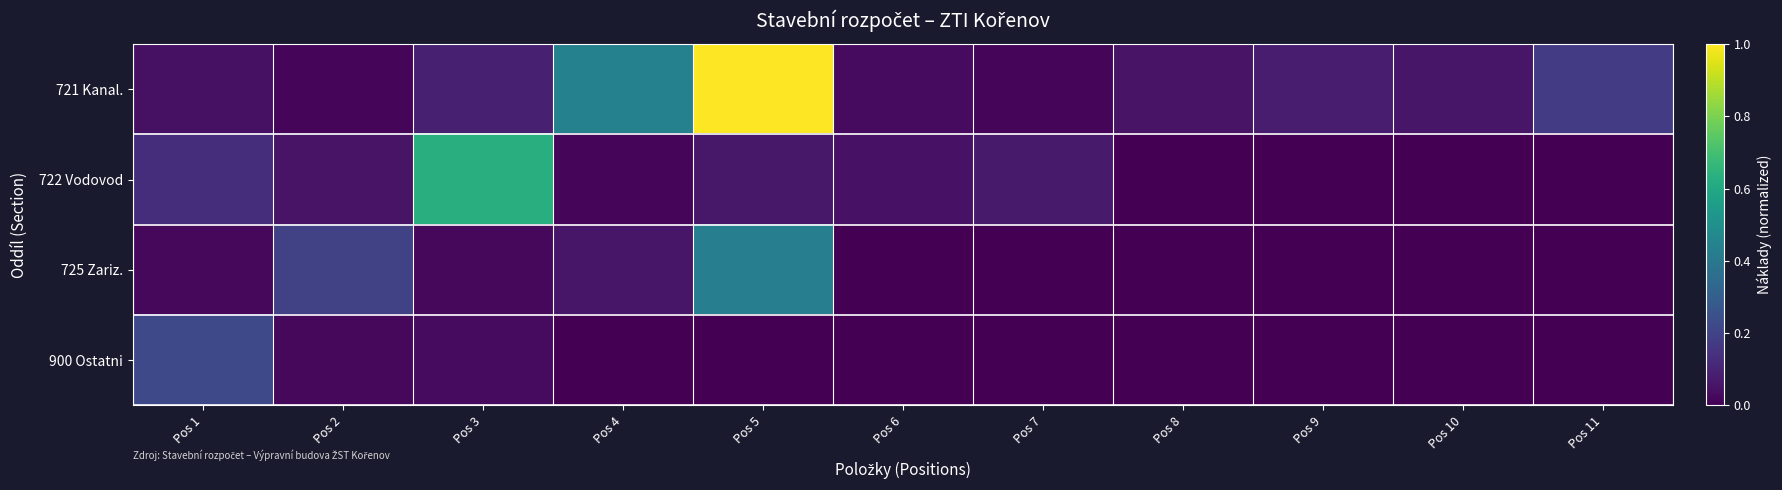

Count the number of categories in the chart.

11